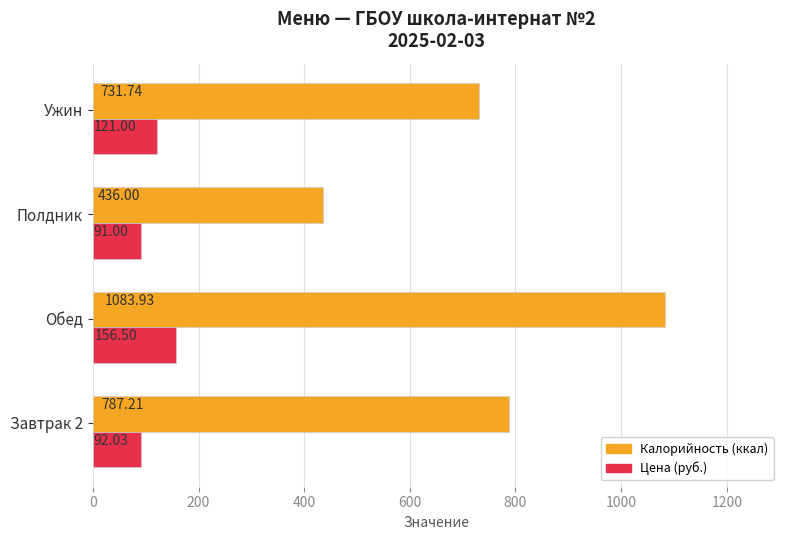

At which category is the sum across all series the highest?

Обед